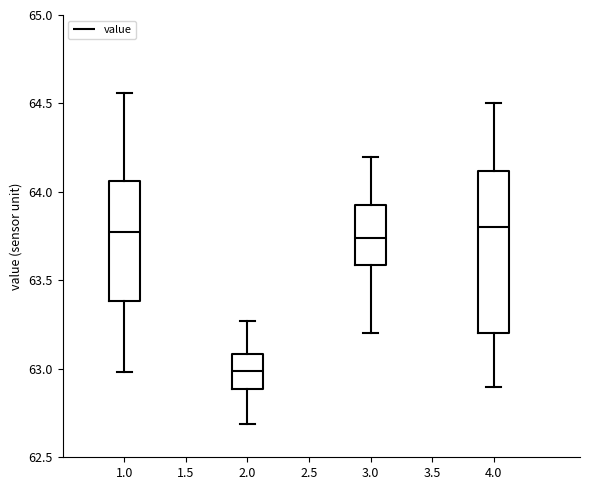

Where does the median line of the box at x = 4.0 sit on the y-axis? The values are not printed on the chart, so give them approximately, as read against the axis.

63.80